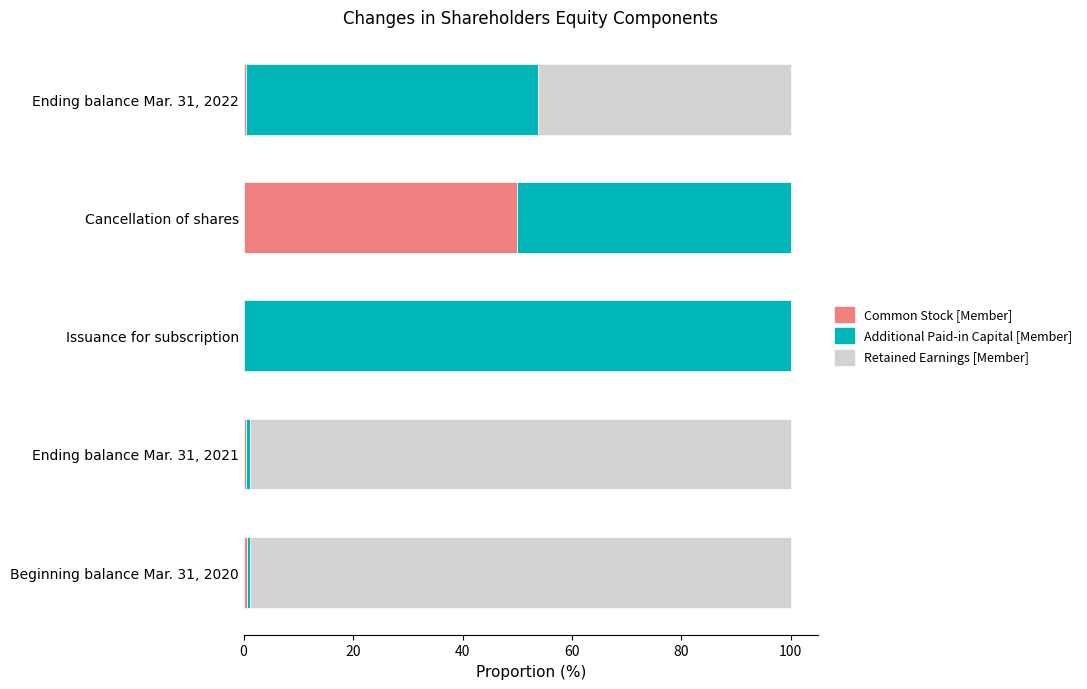

What is the maximum value for Common Stock [Member]?

50.0